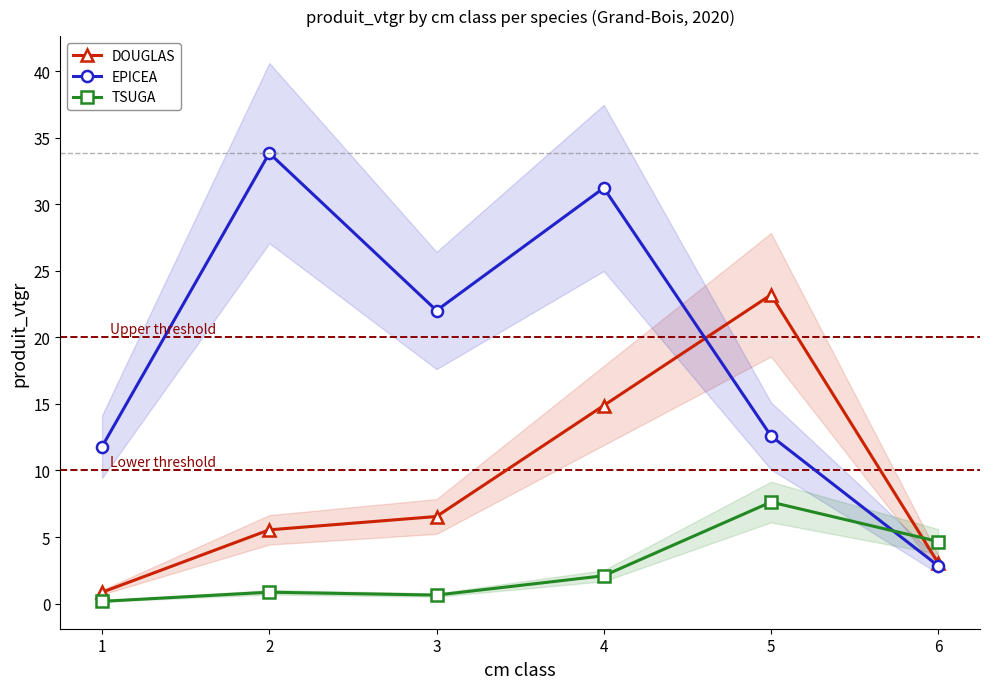

Which series has the largest range (max minus min)?

EPICEA